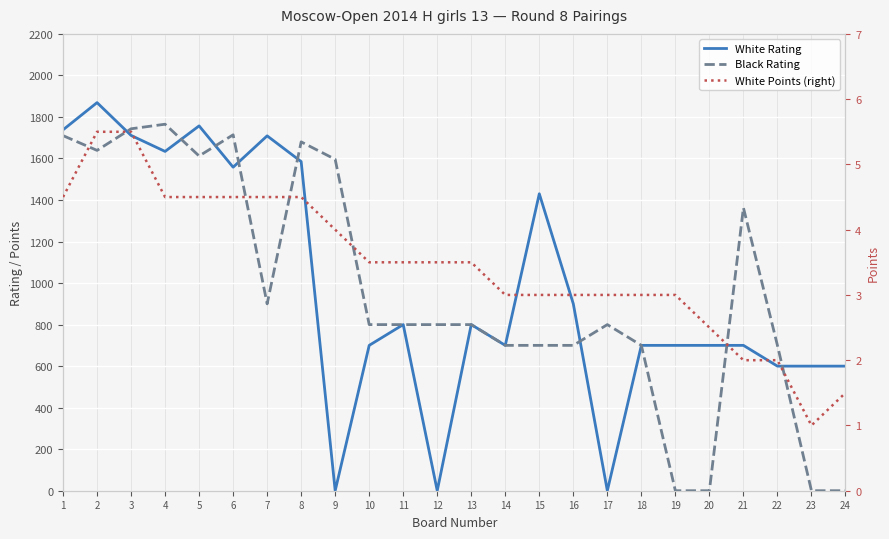

What is the average value of the Black Rating series?

967.6